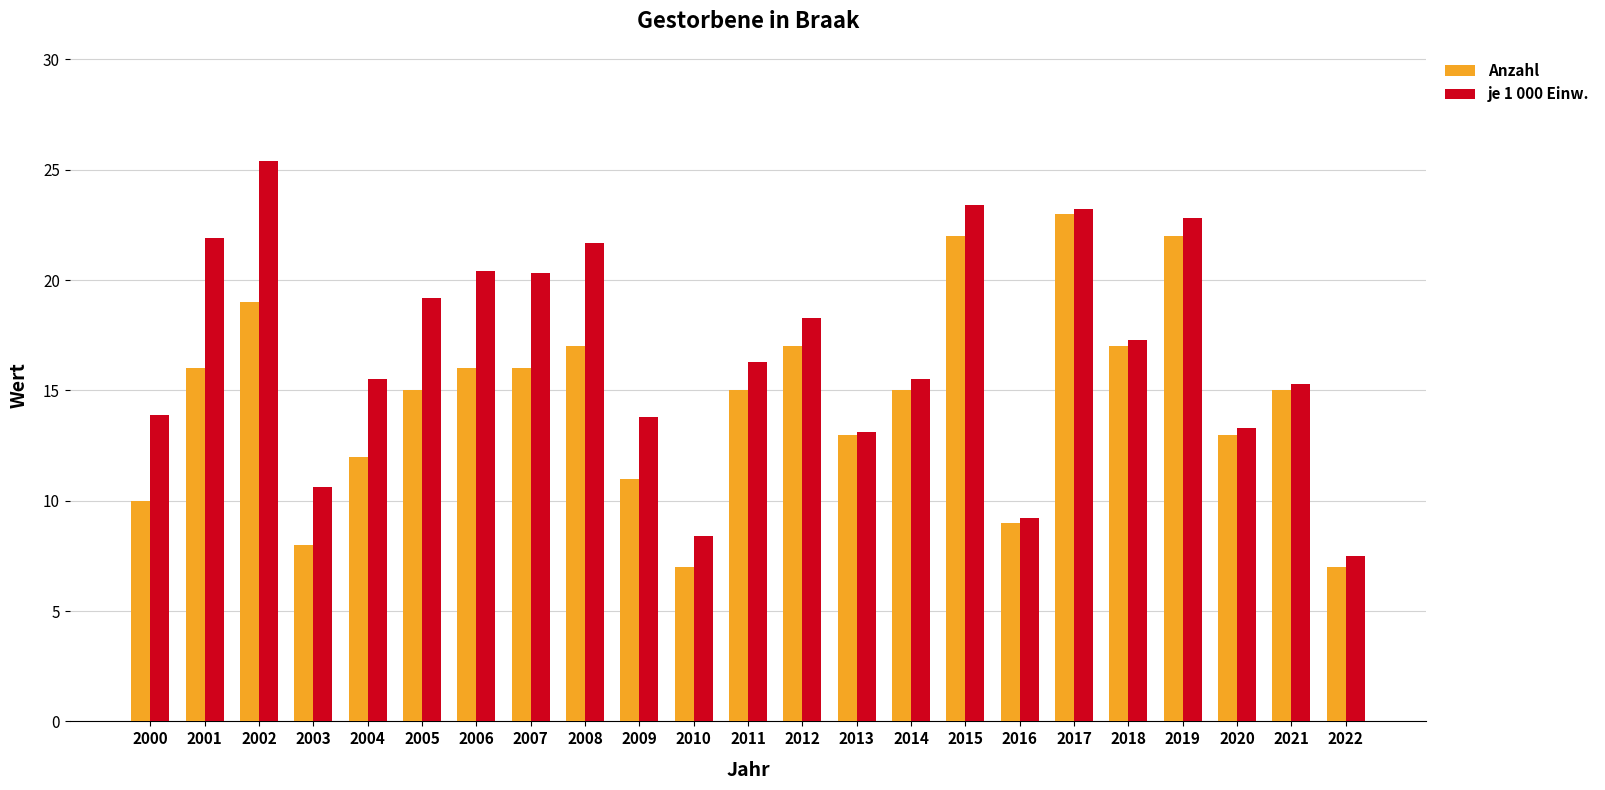

Read the je 1 000 Einw. value at 2007.

20.3